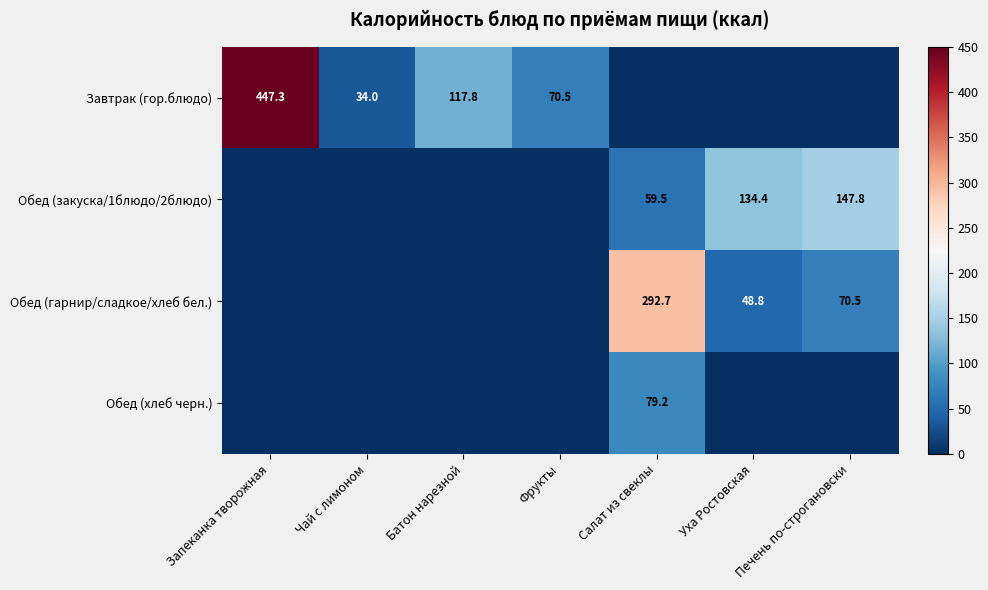

What is the total value across all series at Фрукты?

70.5